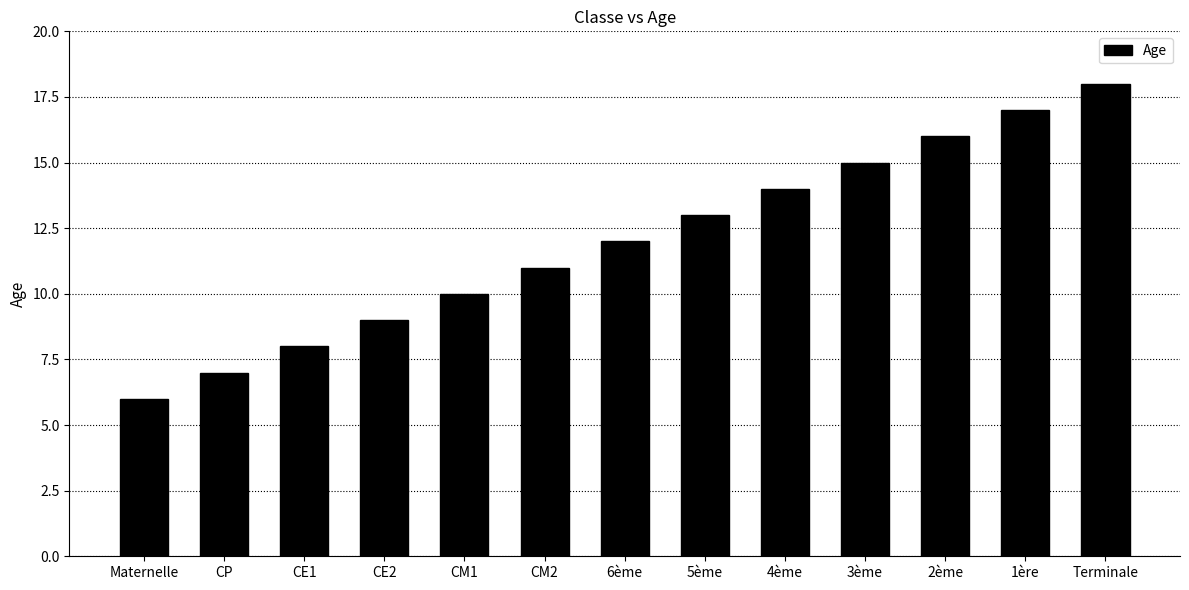

What is the difference between the values at 6ème and CE1?

4